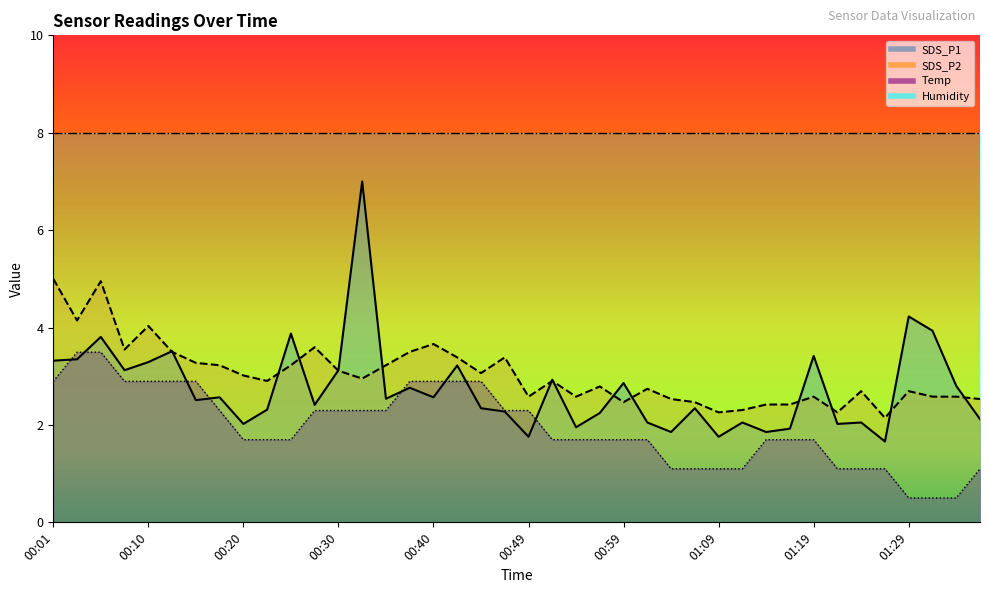

What is the difference between the maximum and minimum values in the SDS_P1 series?

5.3